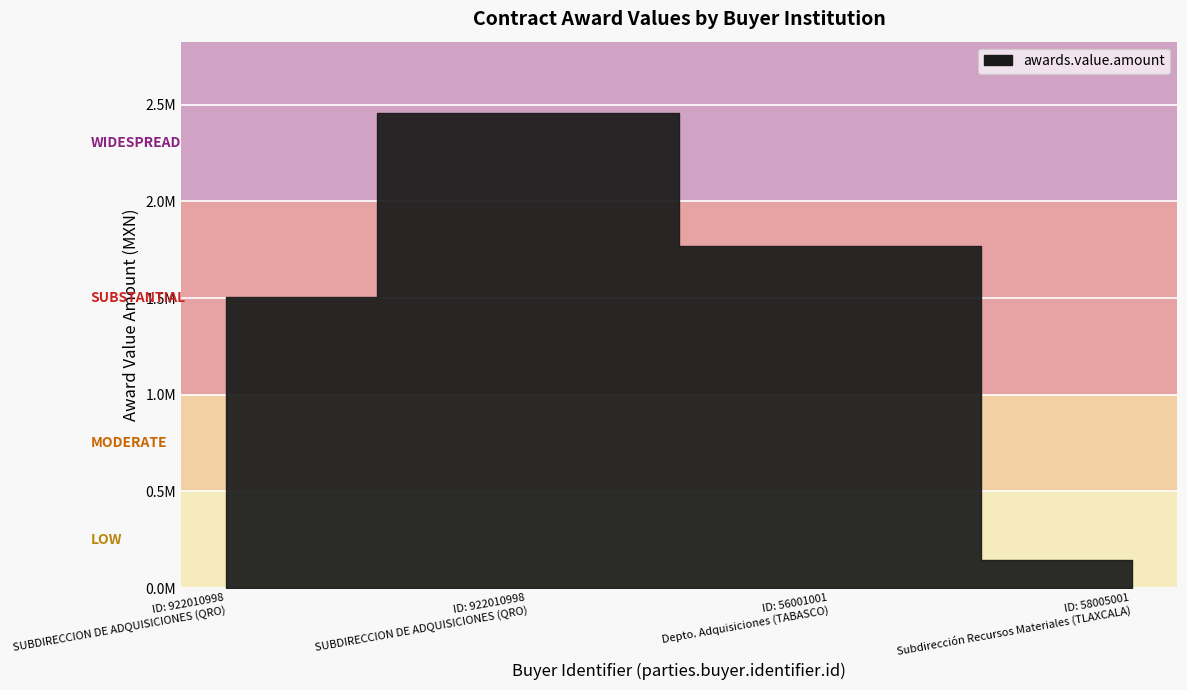

What is the label of the 2nd point from the left?

922010998